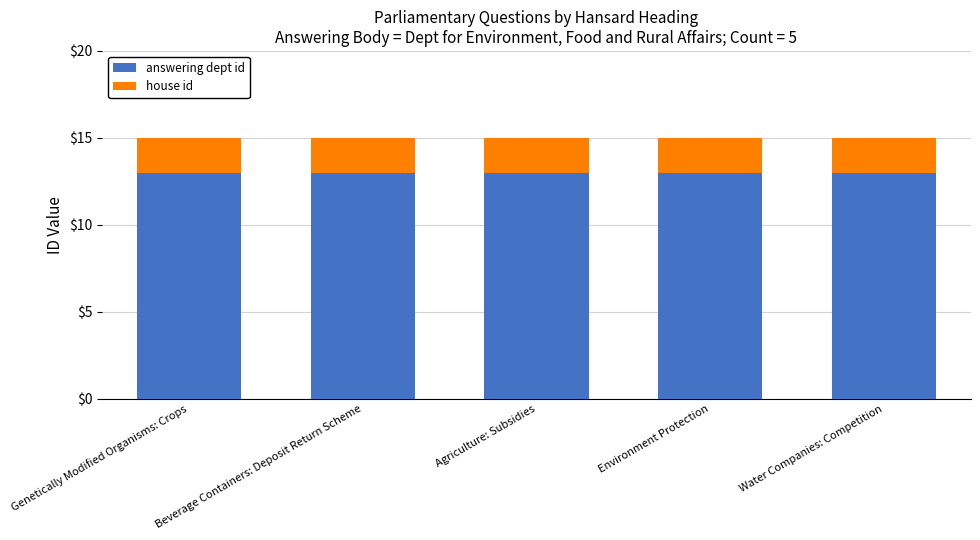

Read the answering dept id value at Genetically Modified Organisms: Crops.

13